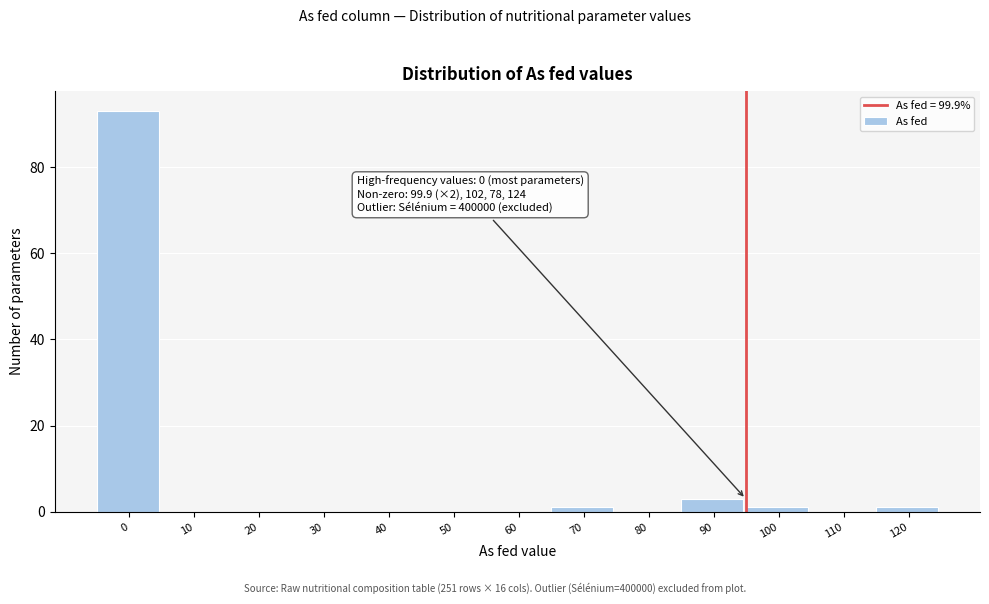

Reading left to right, list all the values displayed in this chart.

0=93	10=0	20=0	30=0	40=0	50=0	60=0	70=1	80=0	90=3	100=1	110=0	120=1